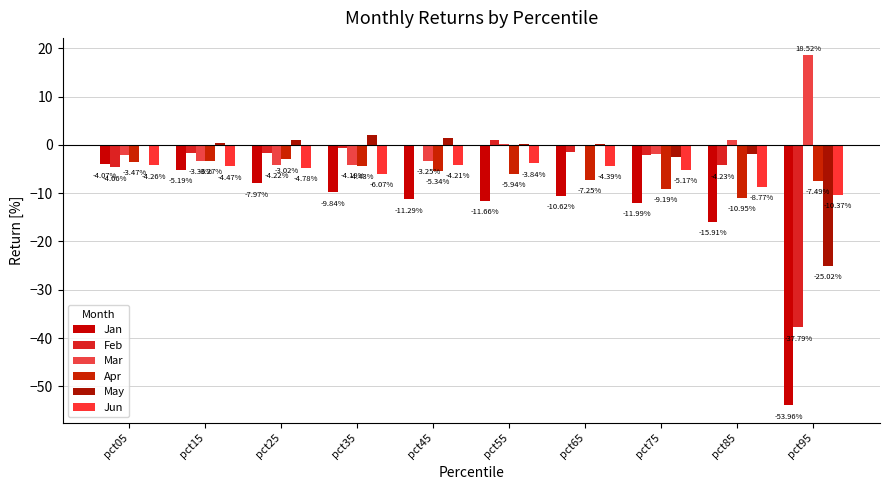

What is the difference between the maximum and second lowest values in the May series?

4.5